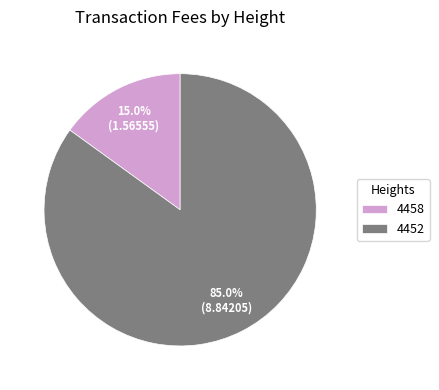

Is there a majority slice in this chart?

Yes